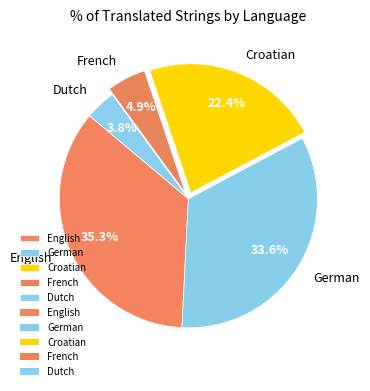

The German slice represents 24% of the pie. True or false?

False